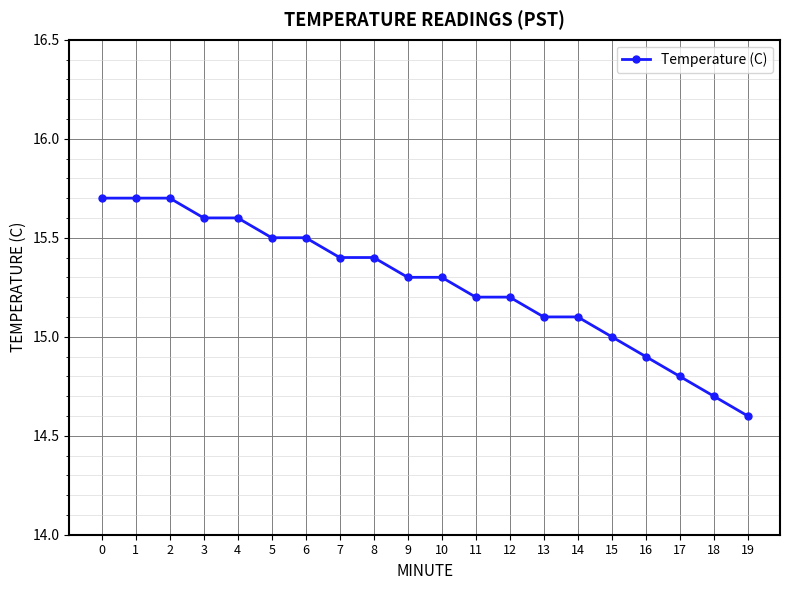

Count the number of data series in this chart.

1